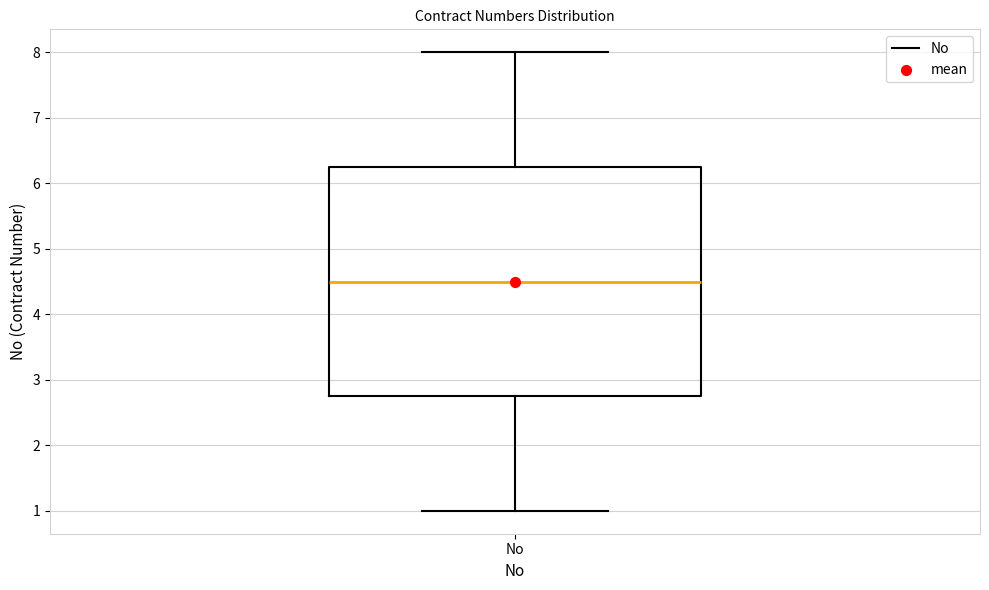

Read this box plot against the y-axis: the position of the median line, the range covered by the box, and the ends of both whiskers. The values are not printed on the chart, so give them approximately, as read against the axis.

median 4.5, box 2.8 to 6.3, whiskers 1.0 to 8.0